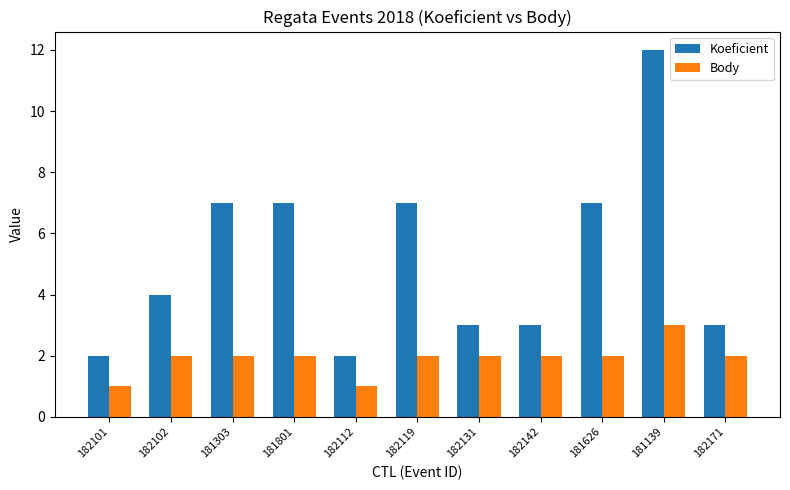

What are all the series names shown in the legend?

Koeficient, Body